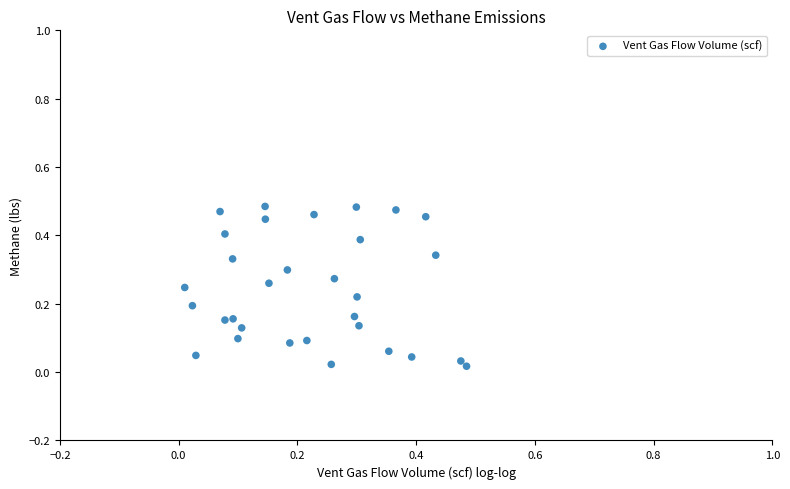

Count the number of points in this scatter plot.

31